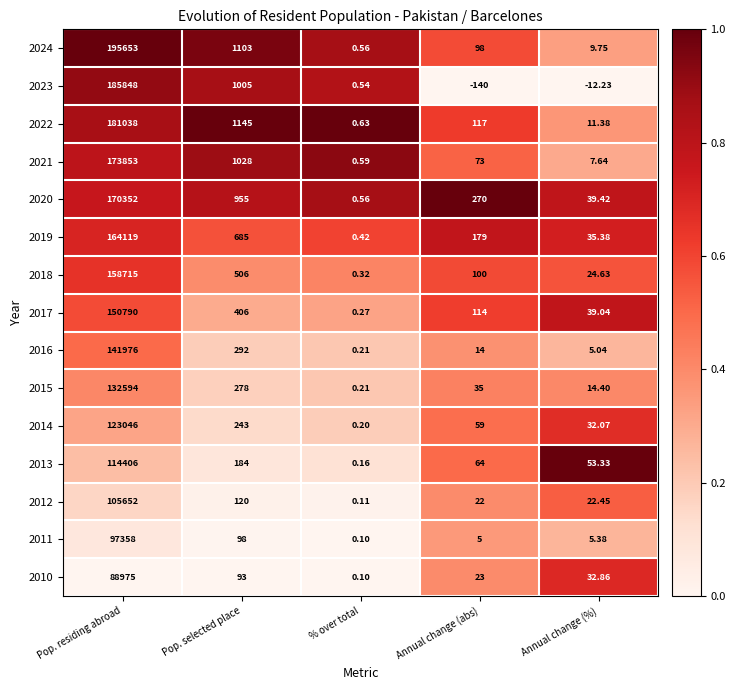

Which label corresponds to the largest value in the chart?

Pop. residing abroad